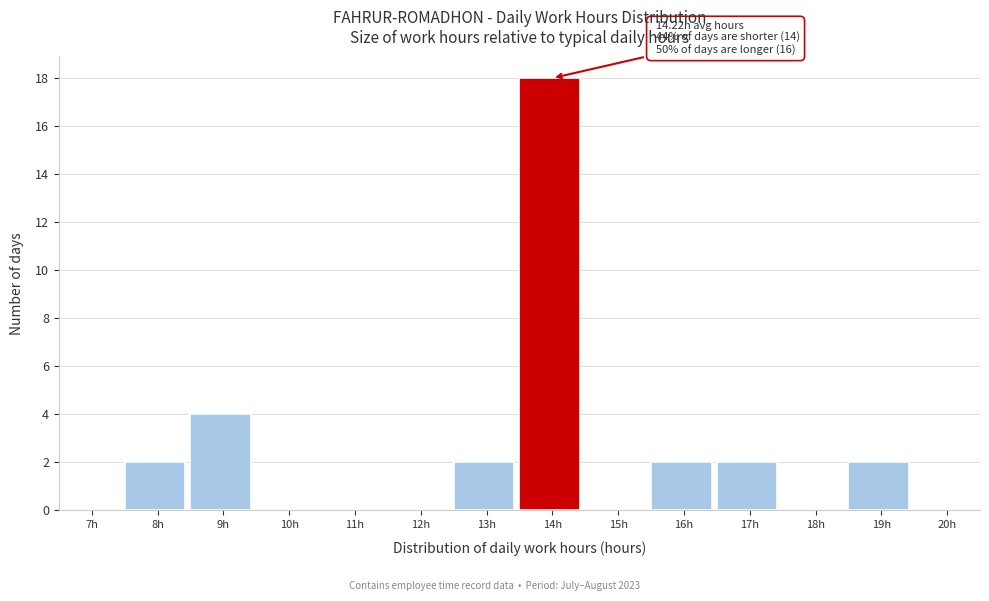

Reading right to left, what are all the values shown in this chart?

20h=0	19h=2	18h=0	17h=2	16h=2	15h=0	14h=18	13h=2	12h=0	11h=0	10h=0	9h=4	8h=2	7h=0